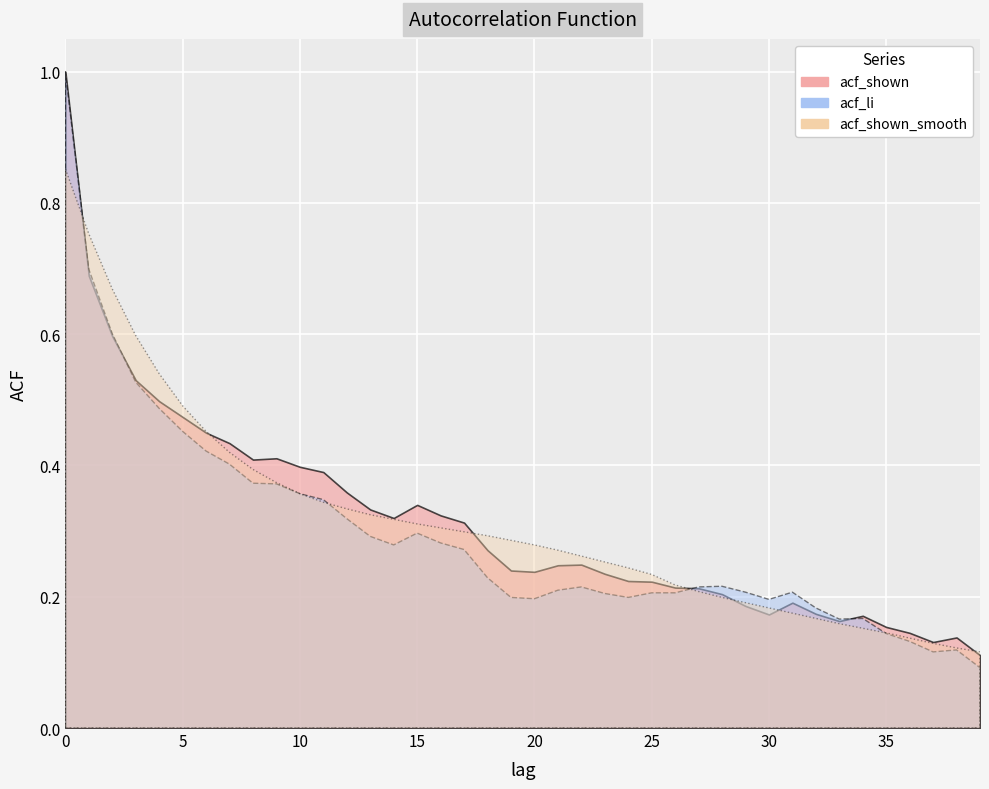

Where is acf_li nearest to the value 0?

39